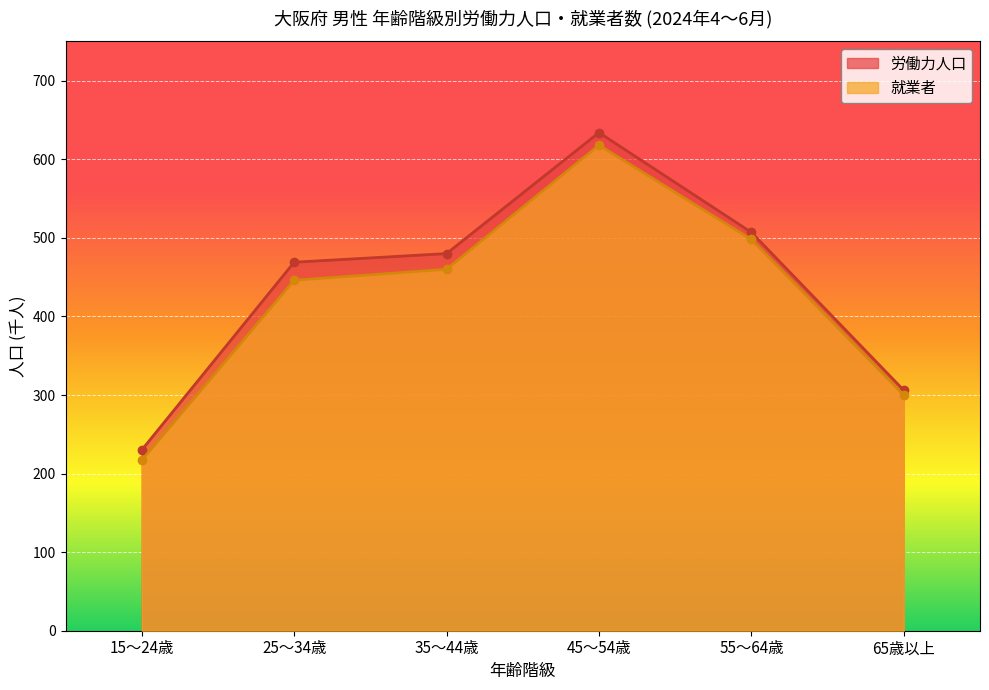

Which series has the largest range (max minus min)?

労働力人口